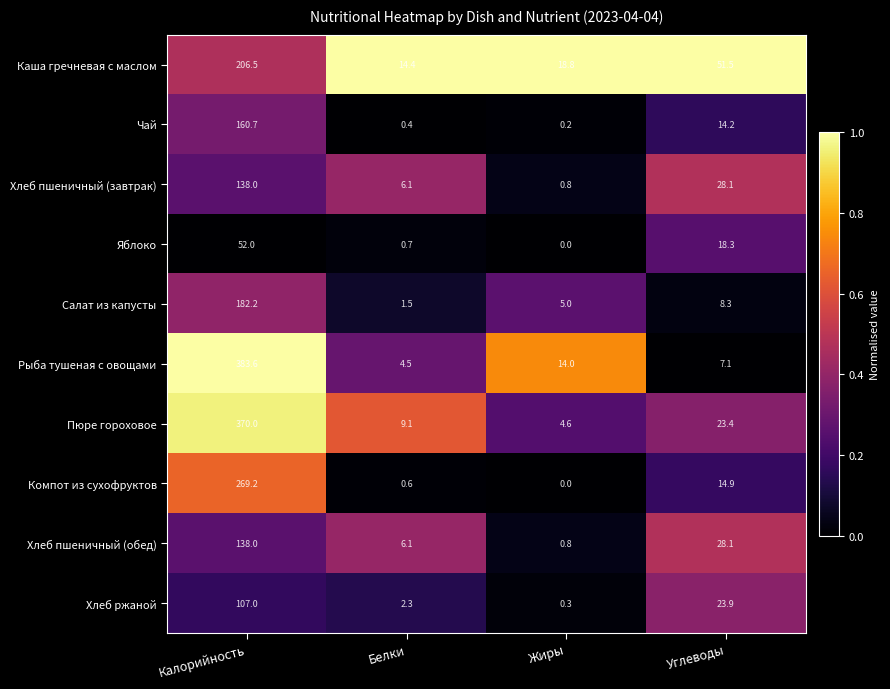

At which label does Рыба тушеная с овощами reach its peak?

Калорийность